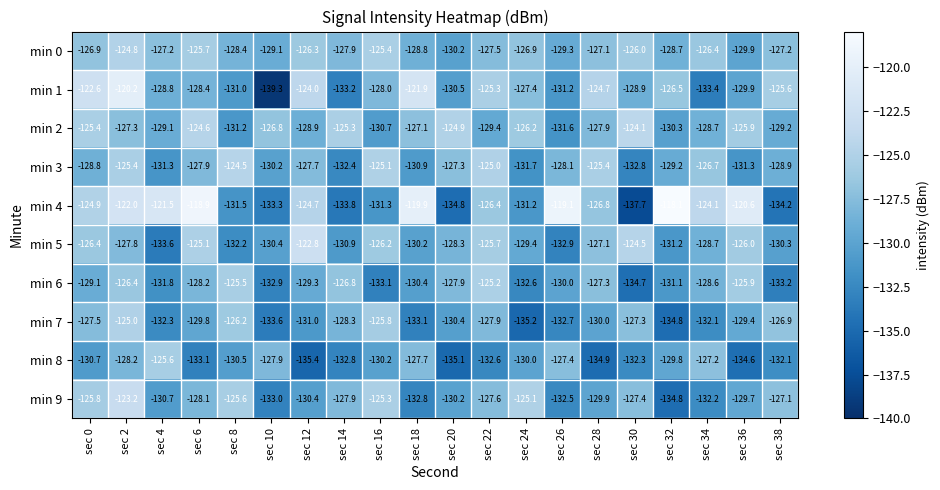

Which series has the largest range (max minus min)?

min 4